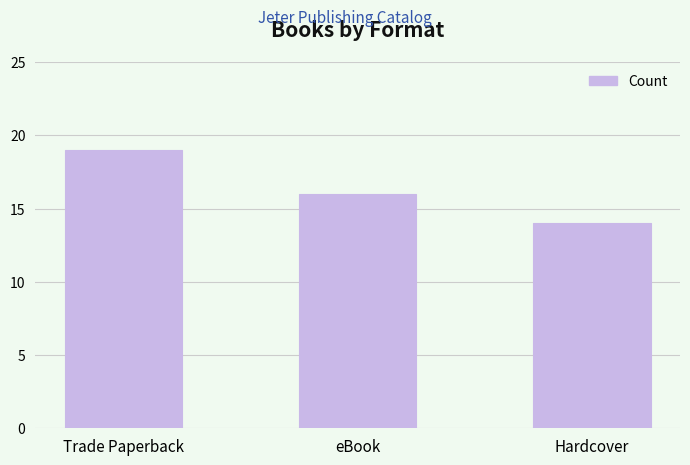

What is the sum of the values at Trade Paperback and Hardcover?

33